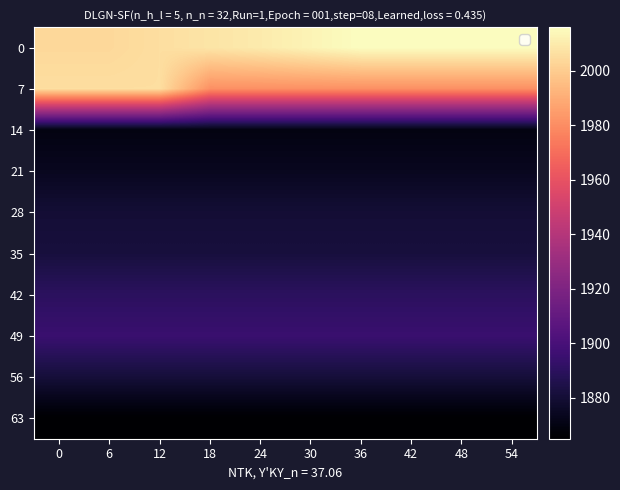

What is the total value across all series at 30?

19031